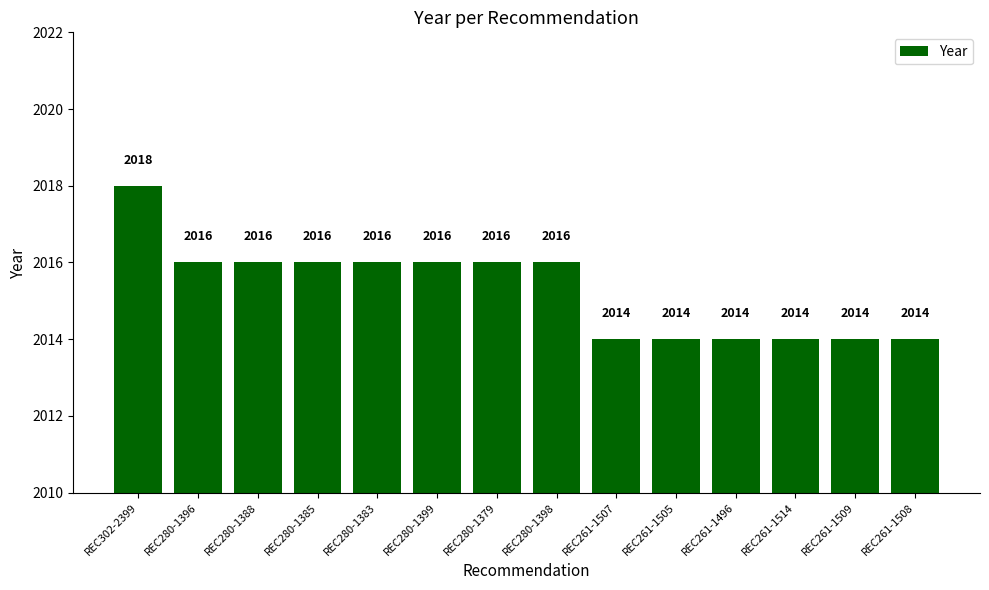

Count the number of categories in the chart.

14